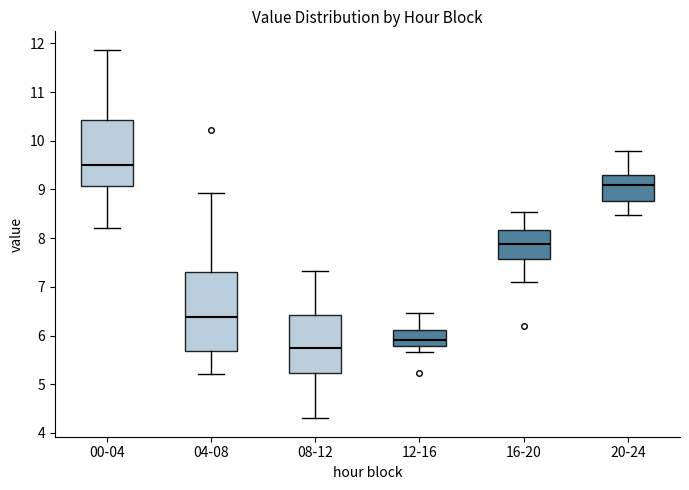

Which box is the tallest, from its lower edge to its upper edge?

04-08